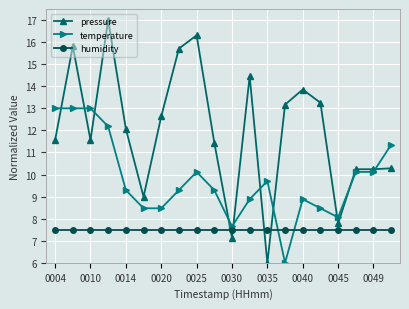

True or false: pressure has more than 1 interior local peaks.

True